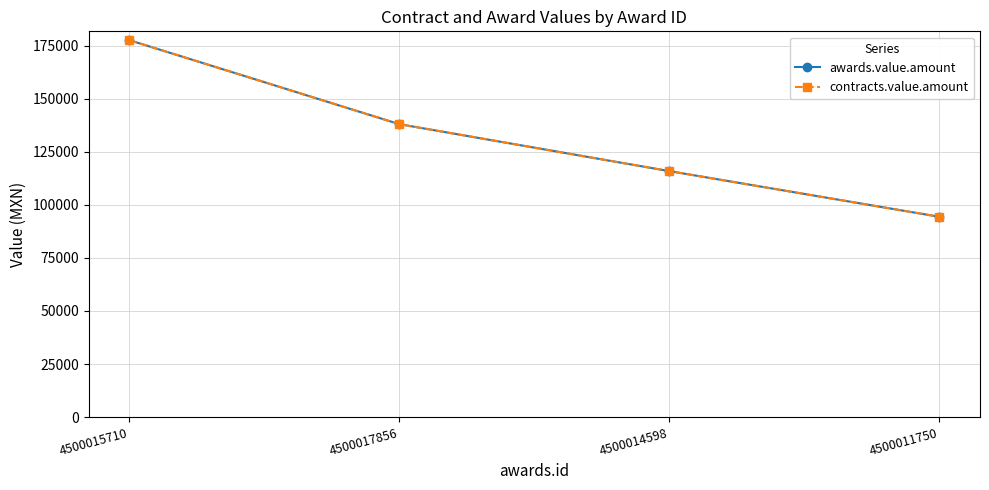

Is this an area chart (filled region under the line)?

No